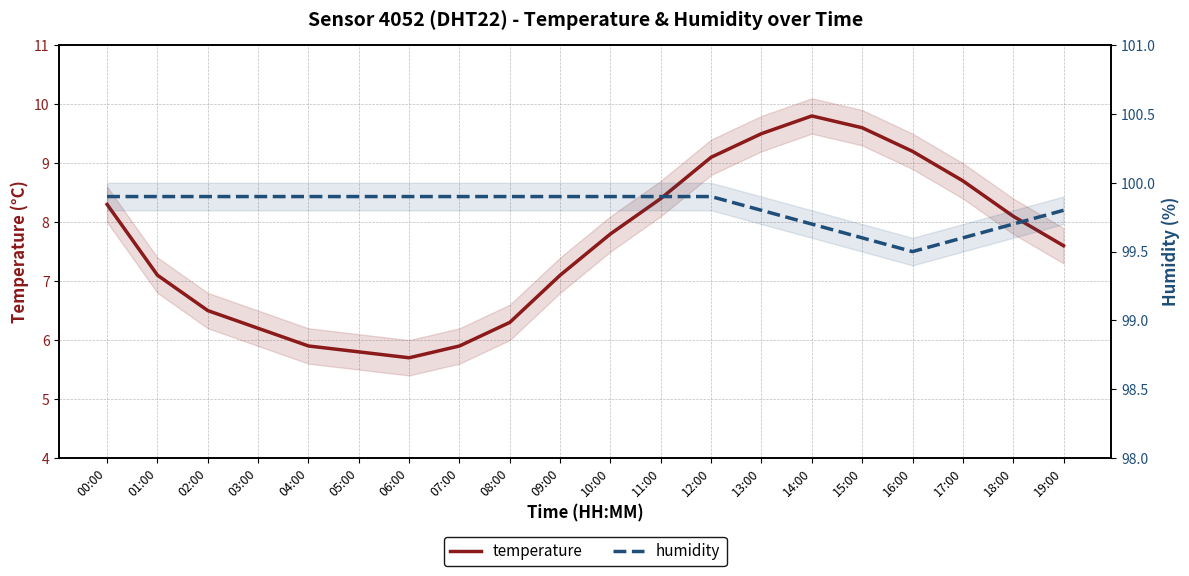

Where is the first local minimum for humidity?

16:00